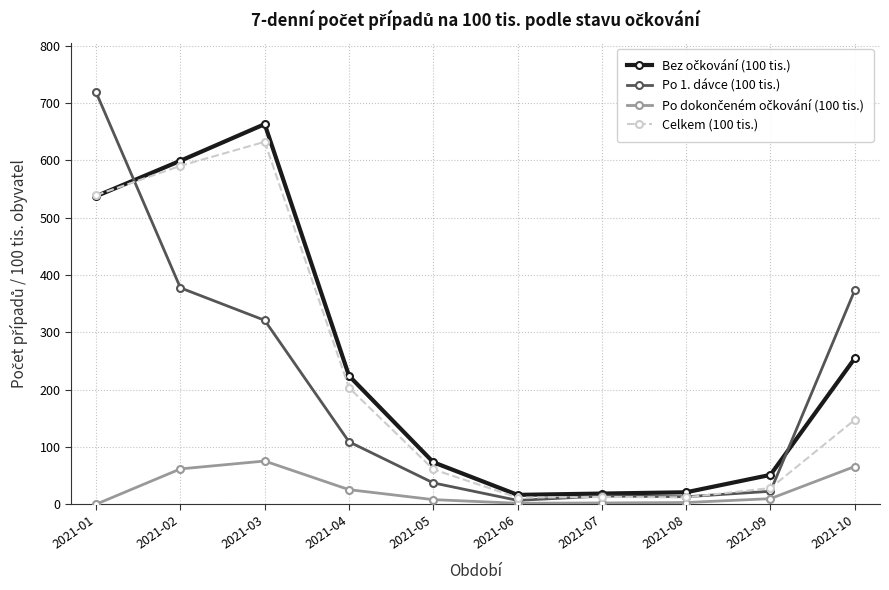

What is the total value across all series at 2021-10?

840.8